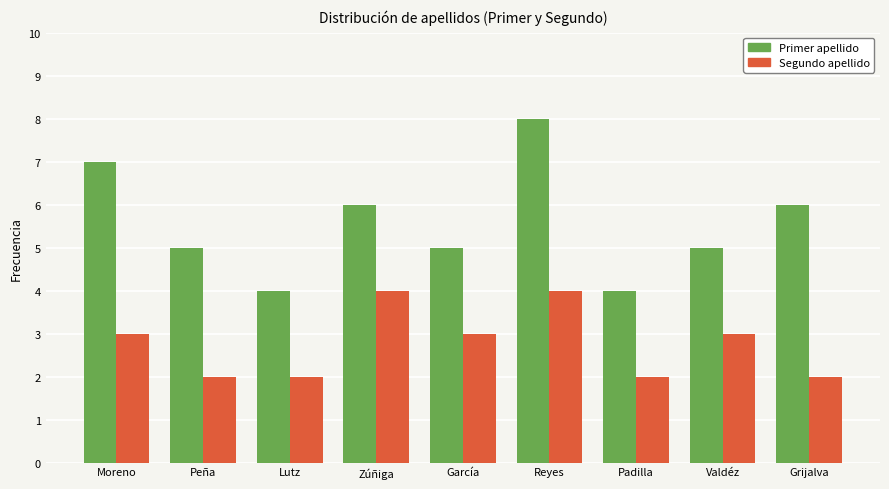

What is the label of the 4th bar from the left?

Zúñiga